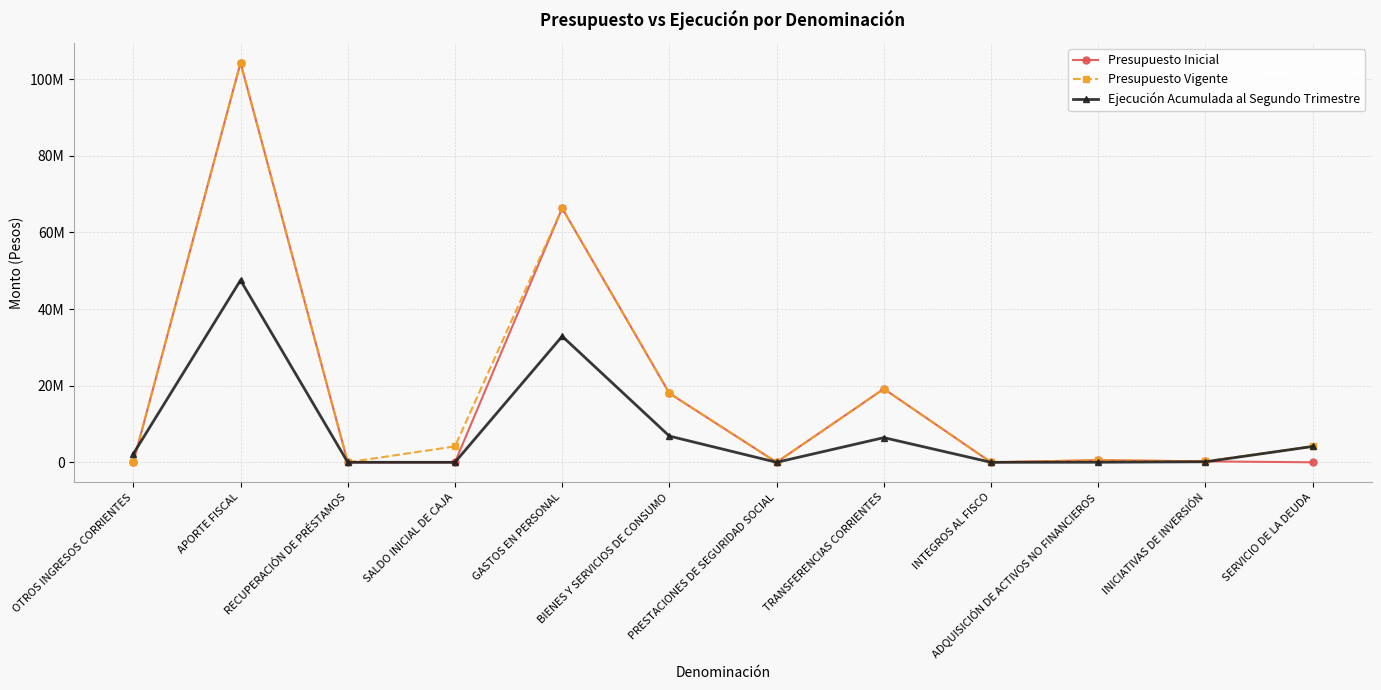

At SERVICIO DE LA DEUDA, list the series in order from largest to smallest.

Presupuesto Vigente, Ejecución Acumulada al Segundo Trimestre, Presupuesto Inicial